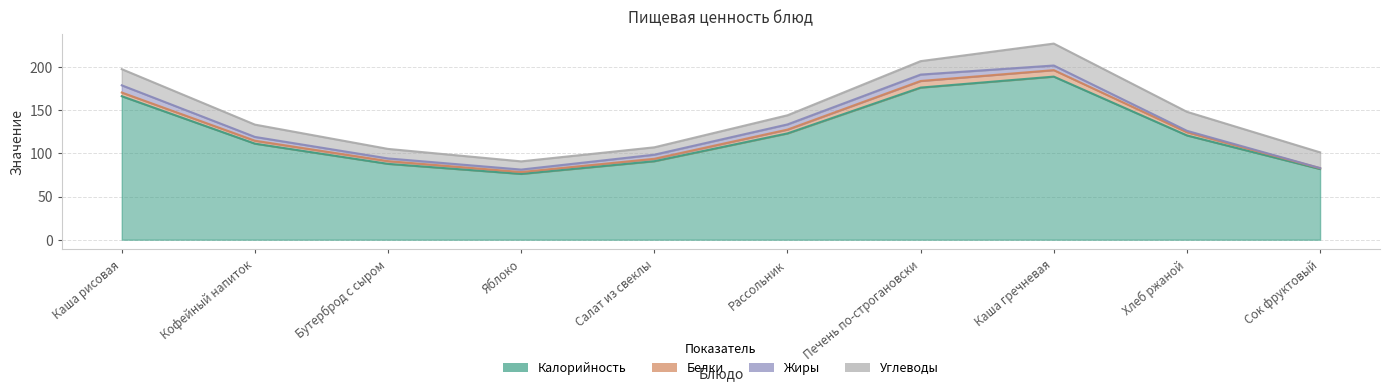

Where do Жиры and Белки first cross each other?

Каша рисовая and Кофейный напиток